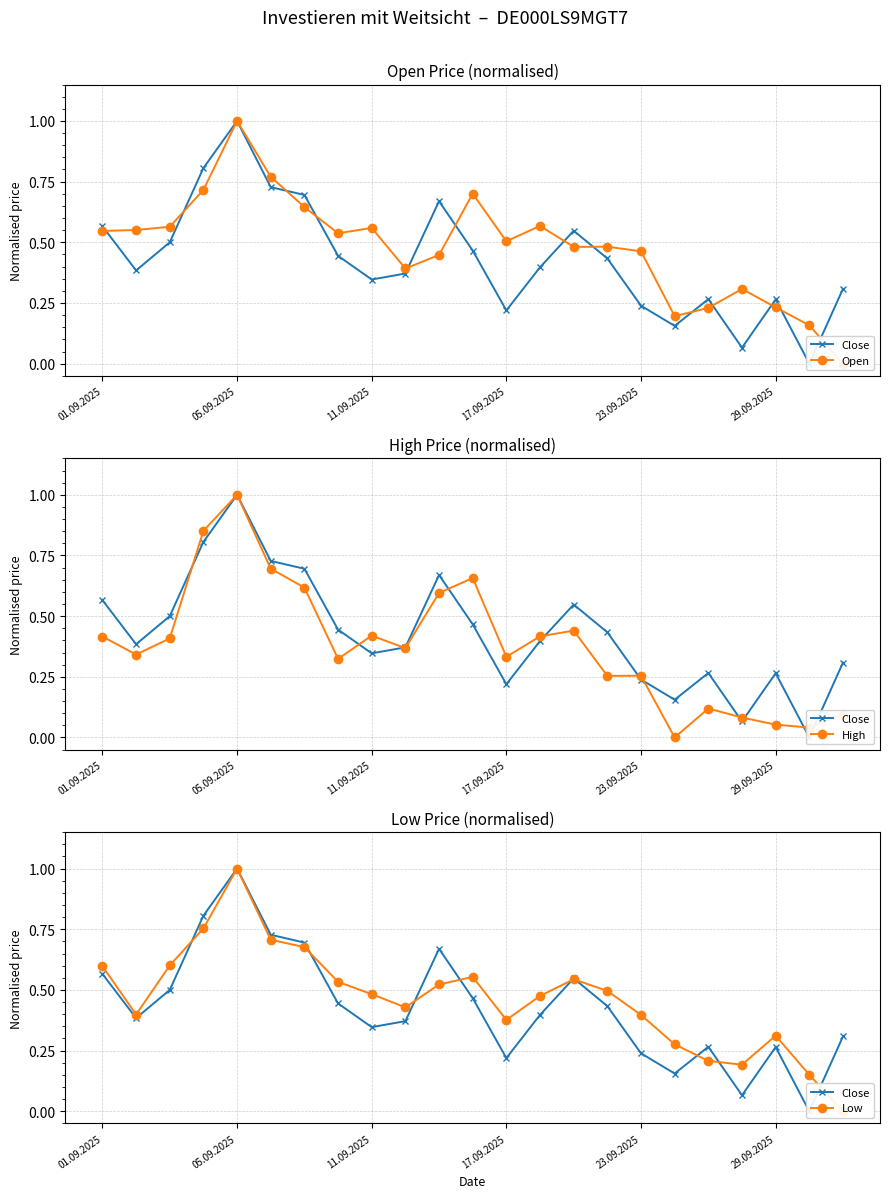

What is the spread (max minus min) of values at 14?

0.1